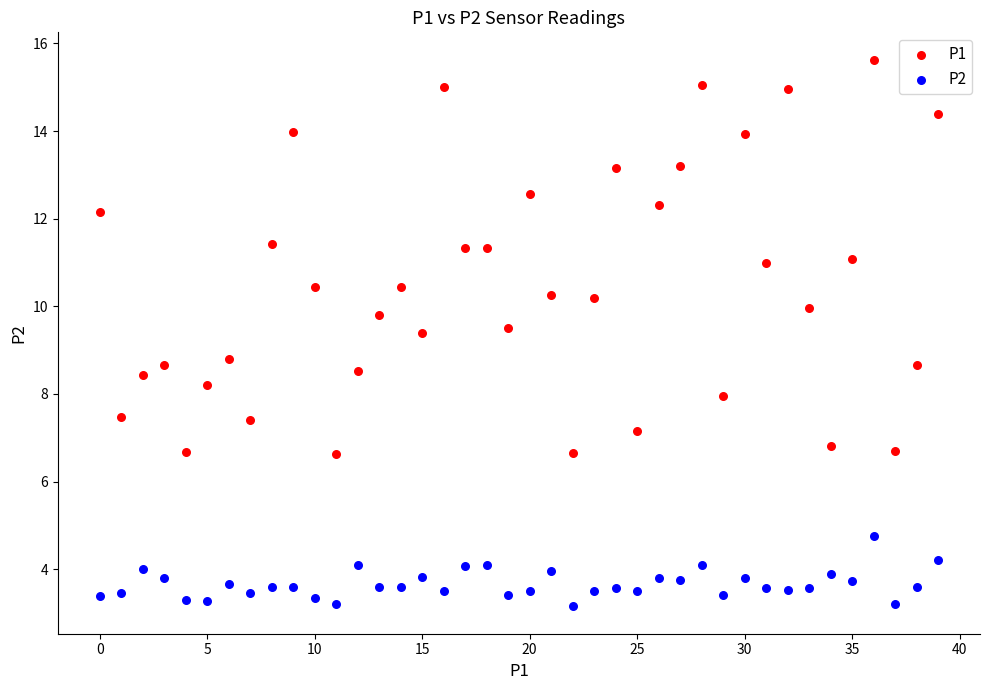

What are all the series names shown in the legend?

P1, P2